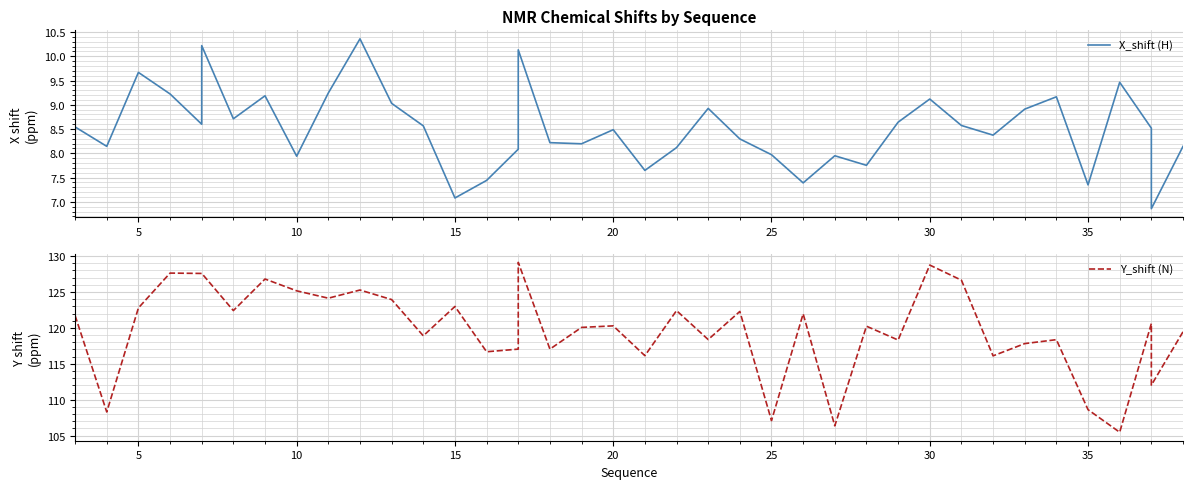

What is the maximum value shown in the chart?

129.1